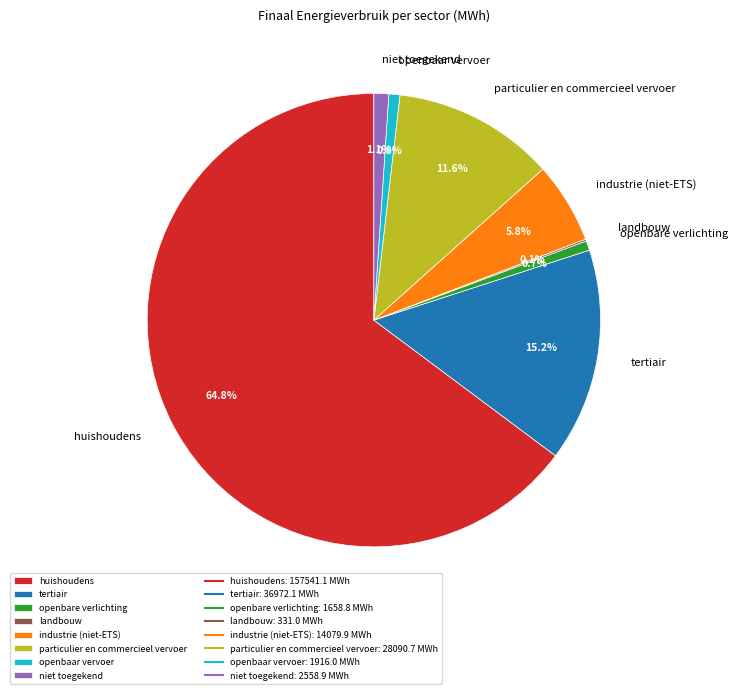

Is there any slice that represents more than half of the pie?

Yes